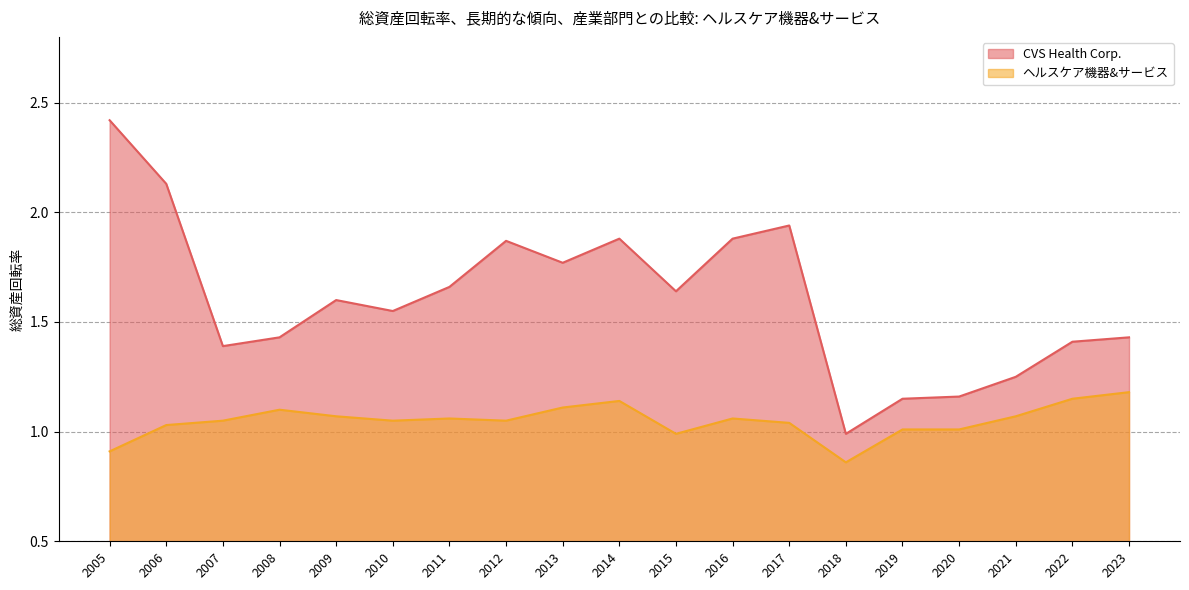

How many values in the ヘルスケア機器&サービス series are below 1?

3